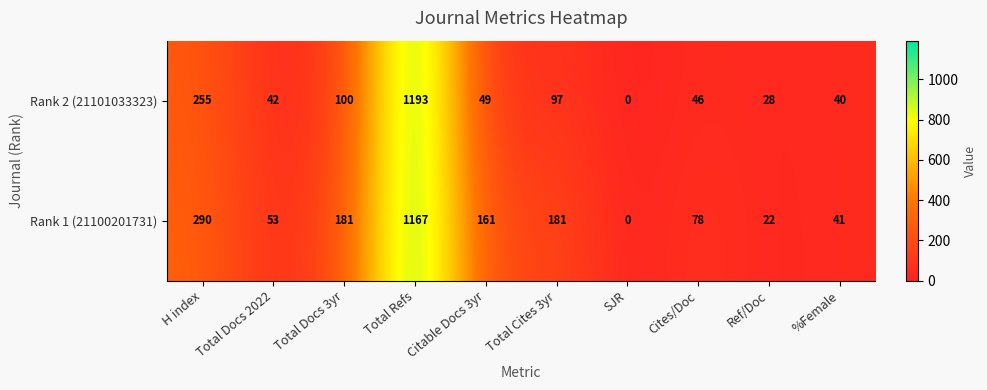

What is the highest value of the Rank 1 (21100201731) series?

1167